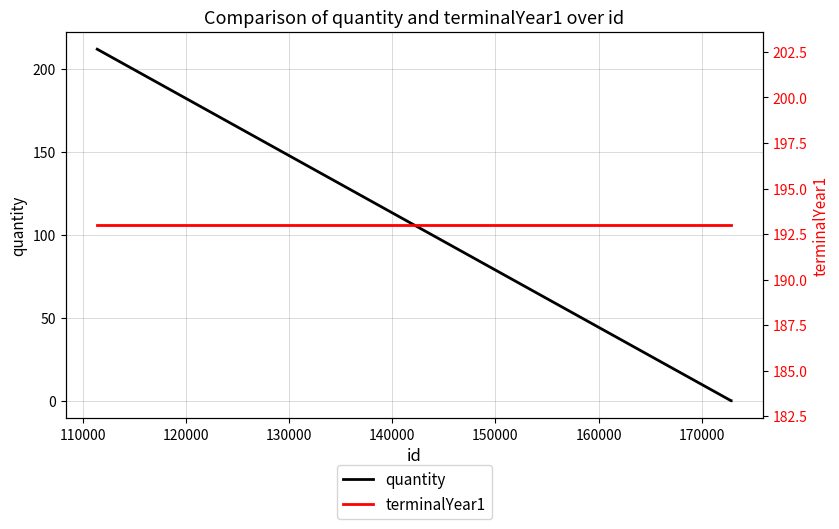

Which series has the widest spread of values?

quantity